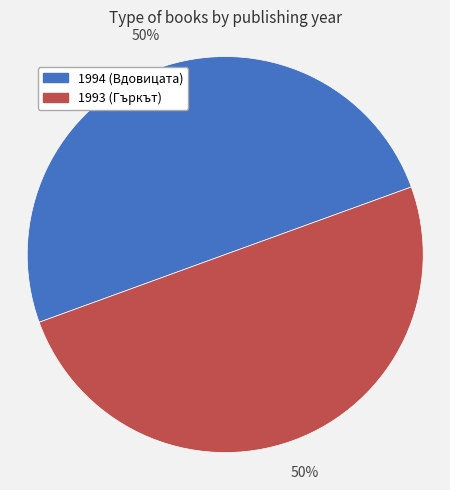

Combined, do 1994 (Вдовицата) and 1993 (Гъркът) account for over 50%?

Yes